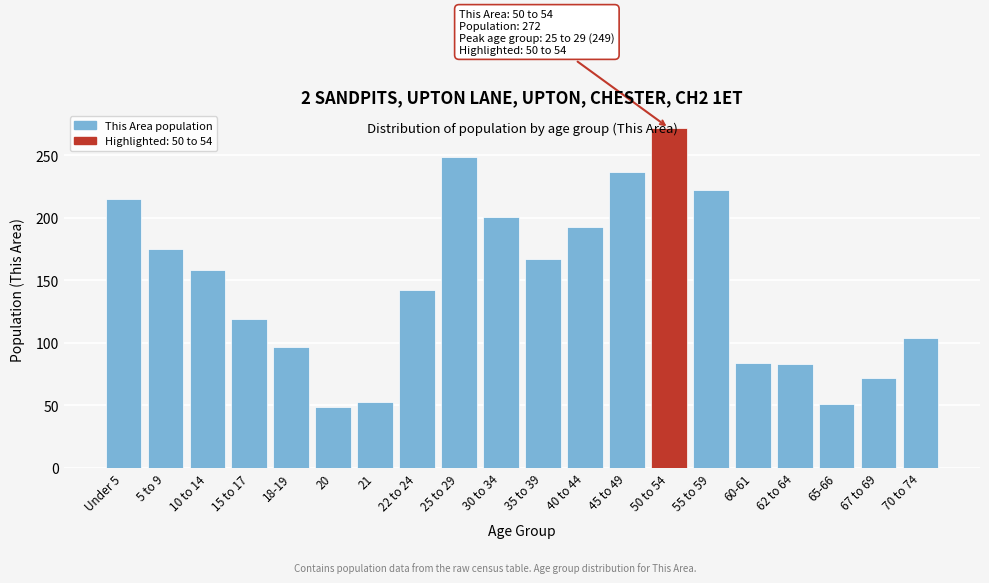

What is the sum of the values at 22 to 24 and 40 to 44?

335